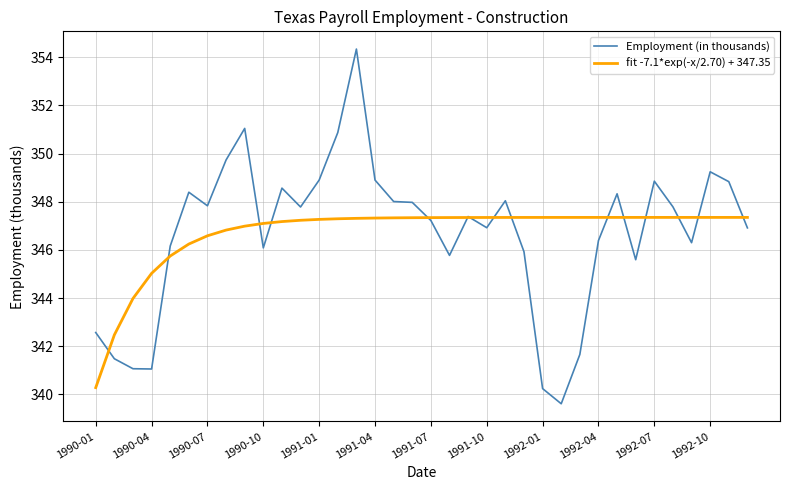

At how many categories does at least one series exceed 343?

34